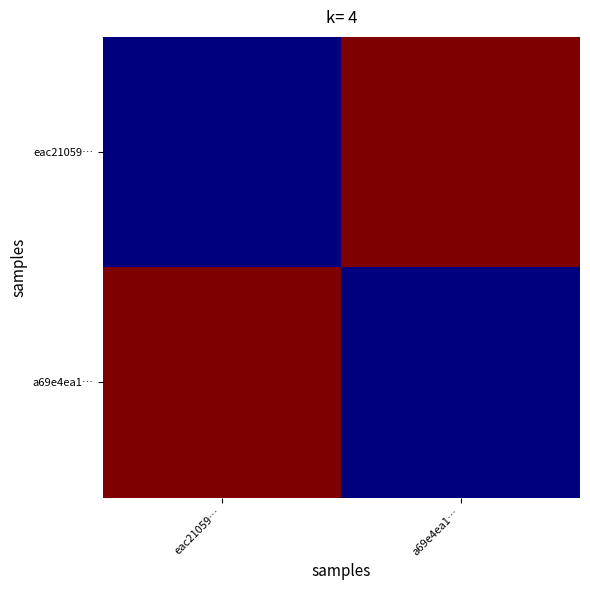

Rank the series by their maximum value, from highest to lowest.

eac21059…, a69e4ea1…